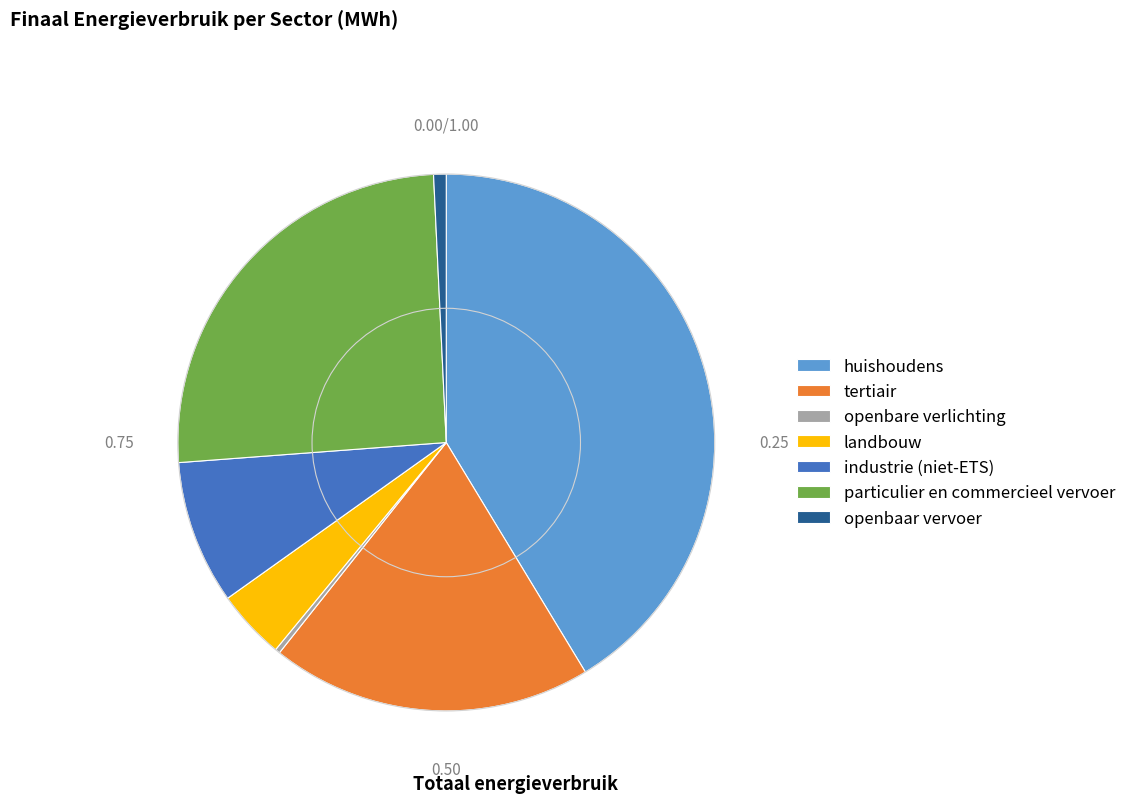

Does tertiair represent more than half of the total?

No